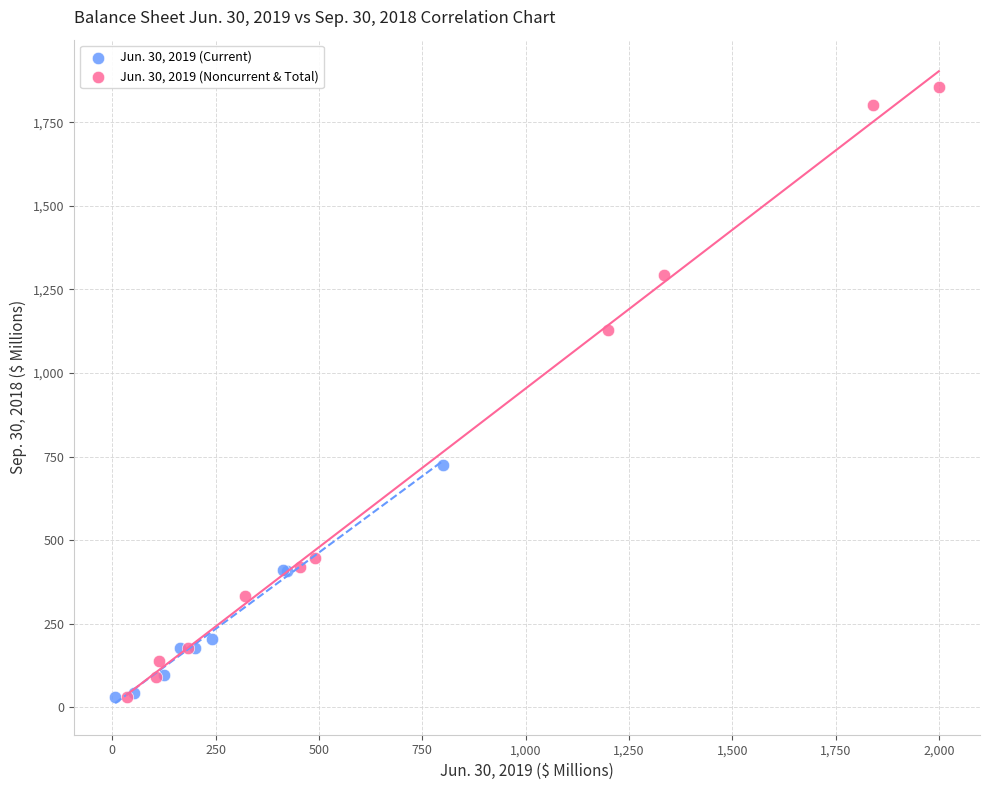

Which series reaches the maximum Y coordinate?

Jun. 30, 2019 (Noncurrent & Total)